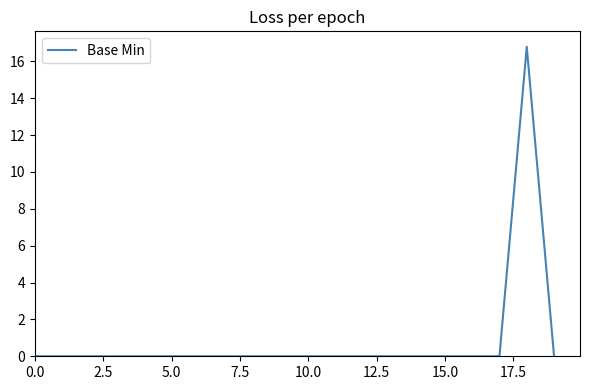

What is the difference between the maximum and minimum values?

16.8